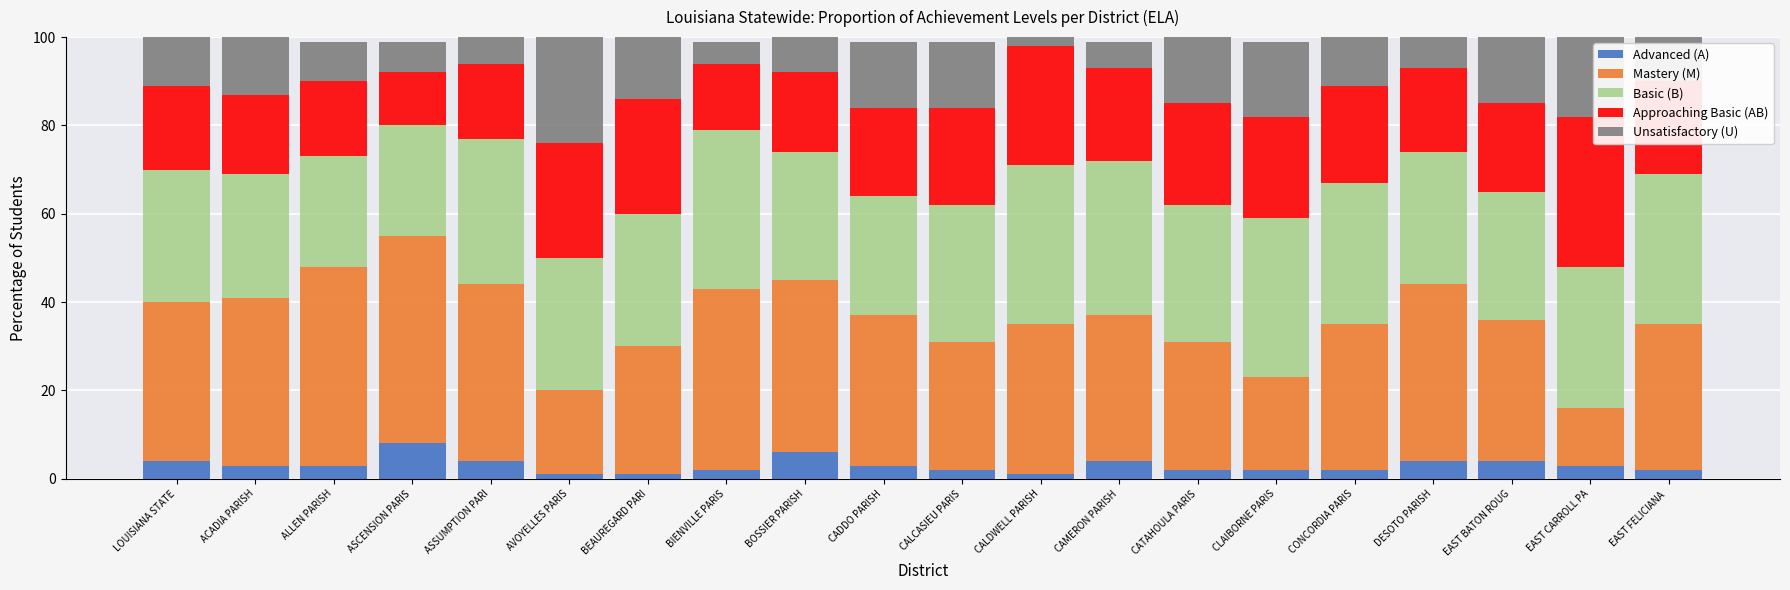

What is the difference between the second highest and second lowest values in the Advanced (A) series?

5